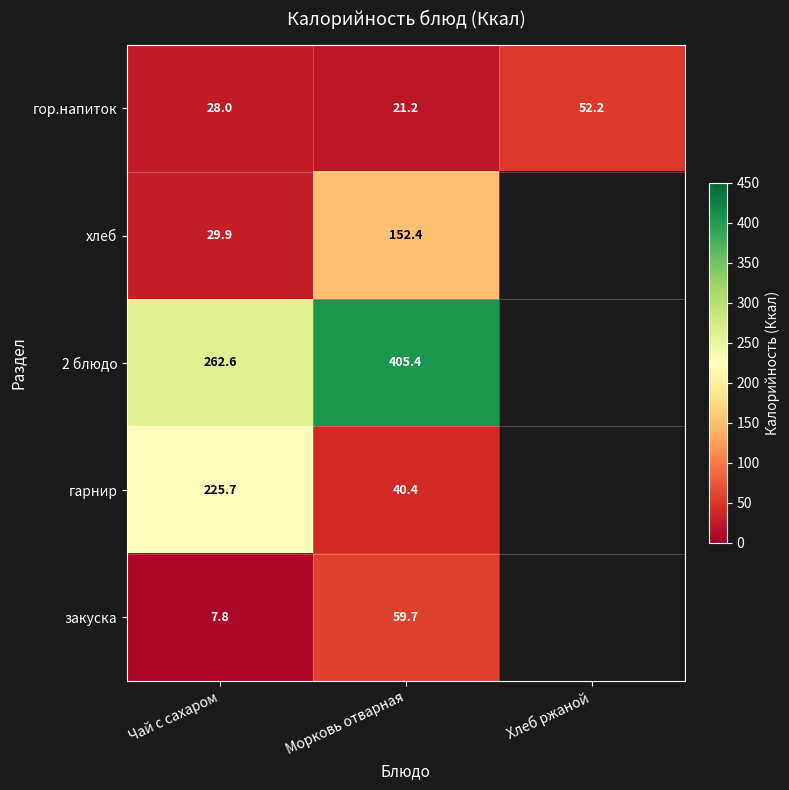

Is the value of гор.напиток at Чай с сахаром greater than the value of гарнир at Морковь отварная?

No